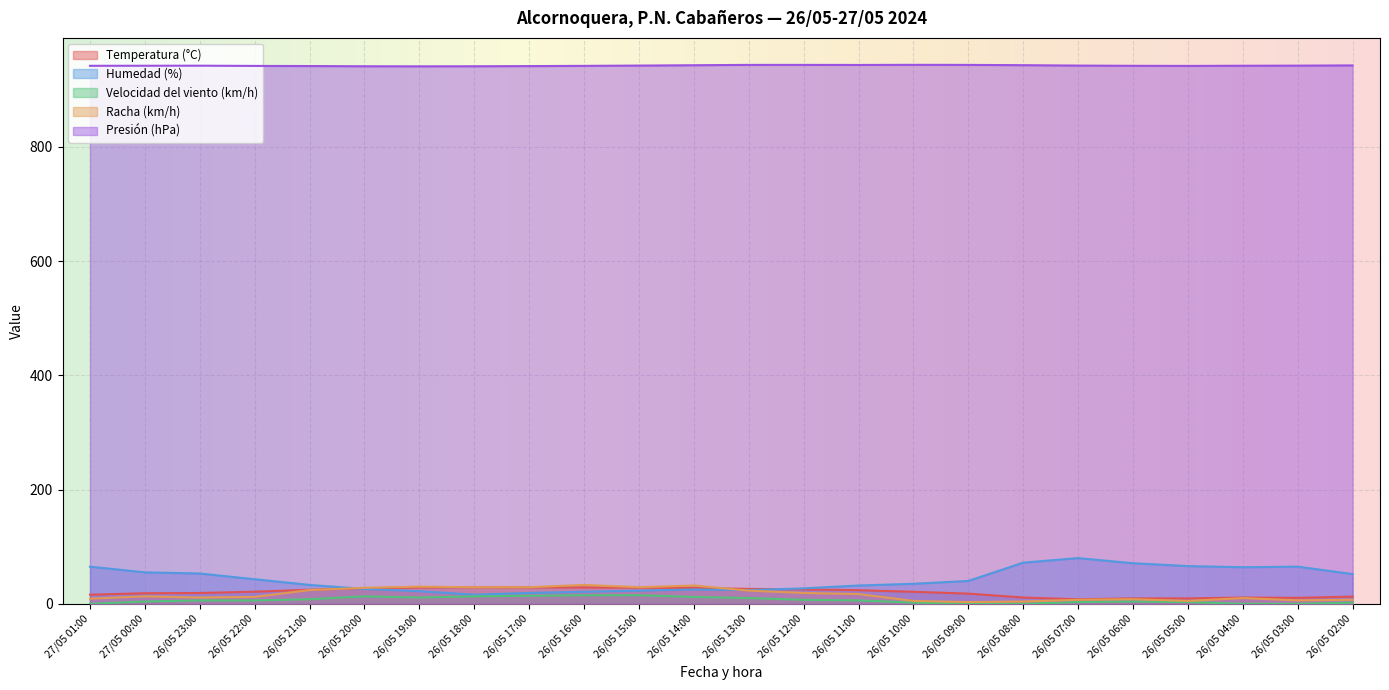

Reading left to right, list all the values displayed in this chart.

Temperatura (°C): 15.9	18.5	18.9	21.2	24.5	27.2	28.5	29.0	28.7	28.7	28.3	27.6	26.1	25.2	23.8	21.0	17.8	11.0	7.9	9.4	9.4	10.9	10.4	12.6
Humedad (%): 65.0	55.0	53.0	43.0	33.0	26.0	22.0	16.0	19.0	21.0	23.0	25.0	24.0	27.0	32.0	35.0	40.0	72.0	80.0	71.0	66.0	64.0	65.0	52.0
Velocidad del viento (km/h): 0.0	4.0	6.0	6.0	8.0	13.0	11.0	13.0	14.0	15.0	15.0	12.0	10.0	7.0	6.0	2.0	0.0	0.0	3.0	4.0	3.0	0.0	0.0	2.0
Racha (km/h): 9.0	13.0	11.0	12.0	24.0	28.0	30.0	29.0	29.0	33.0	29.0	32.0	23.0	19.0	17.0	5.0	3.0	4.0	7.0	8.0	5.0	10.0	6.0	7.0
Presión (hPa): 941.8	941.9	942.0	941.6	941.4	941.0	940.9	941.0	941.3	941.7	942.2	942.8	943.4	943.4	943.3	943.5	943.4	942.9	942.2	941.8	941.6	941.9	942.1	942.5